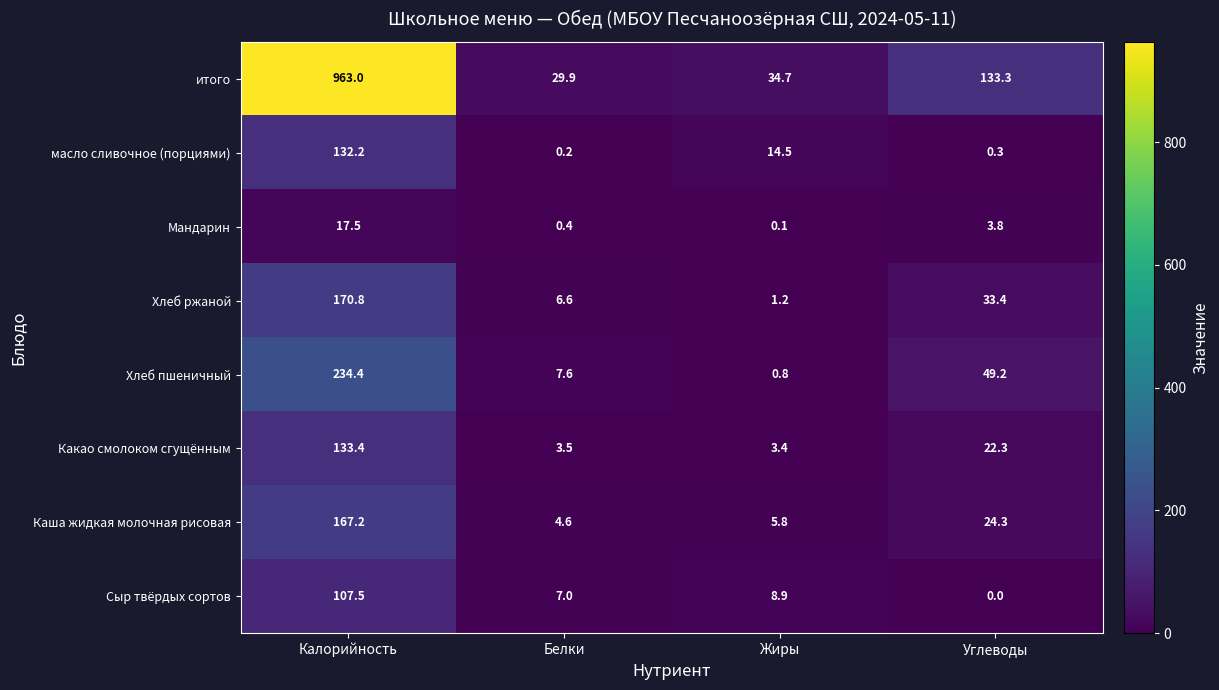

Rank the series by their maximum value, from lowest to highest.

Мандарин, Сыр твёрдых сортов, масло сливочное (порциями), Какао смолоком сгущённым, Каша жидкая молочная рисовая, Хлеб ржаной, Хлеб пшеничный, итого